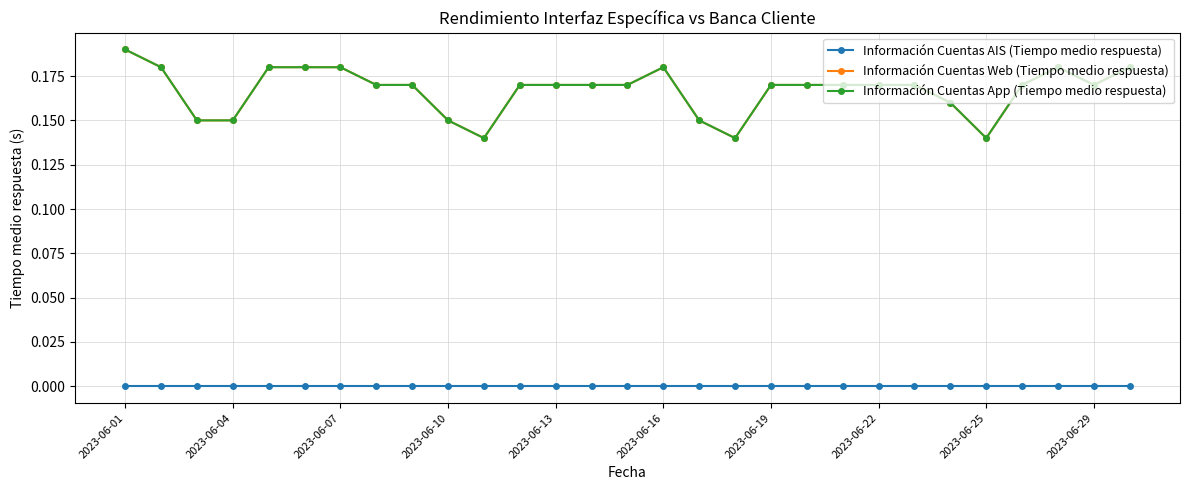

Which series has the largest total across all categories?

Información Cuentas Web (Tiempo medio respuesta)